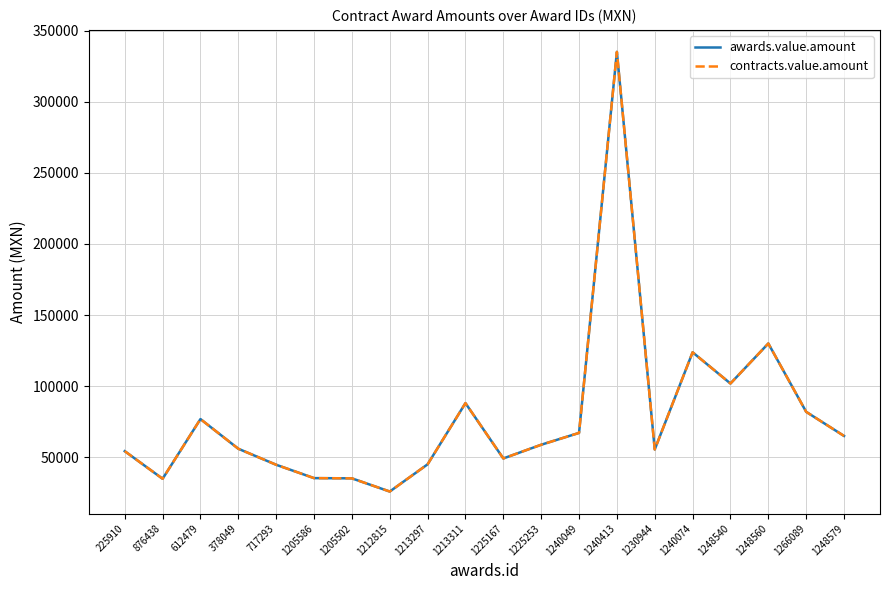

What is the average value of the contracts.value.amount series?

78230.0